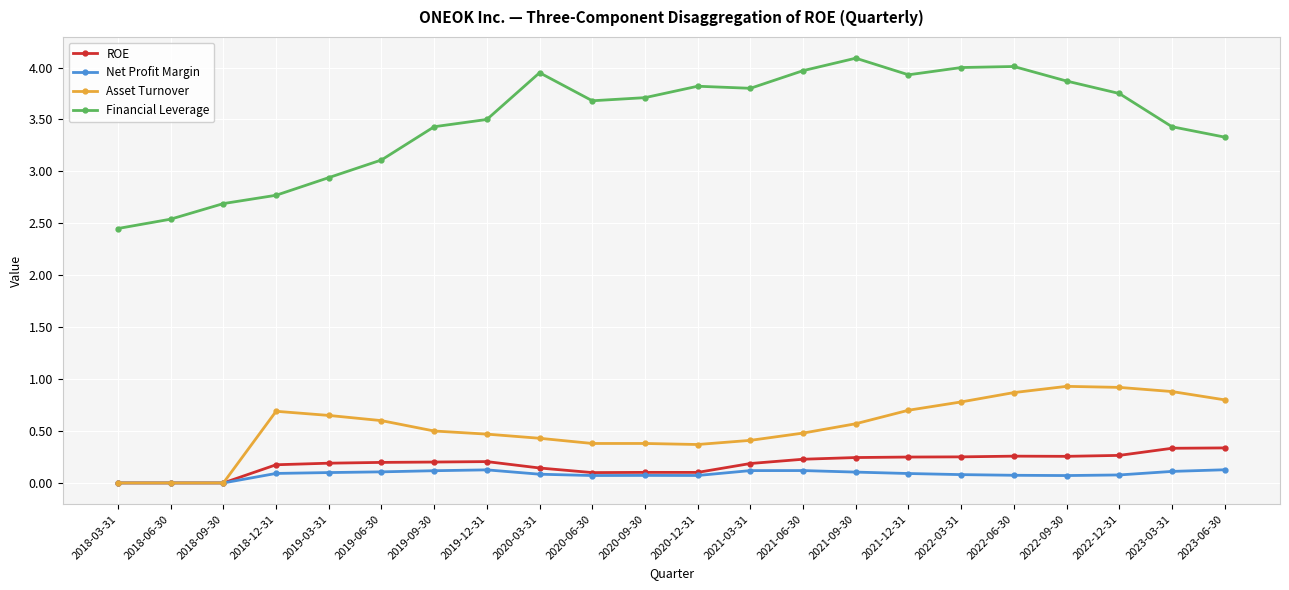

What is the label of the 20th point from the right?

2018-09-30